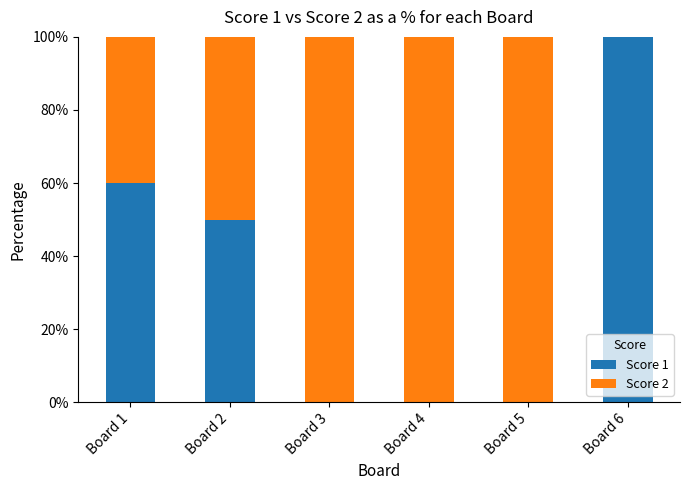

At which label is Score 1 closest to 50?

Board 2